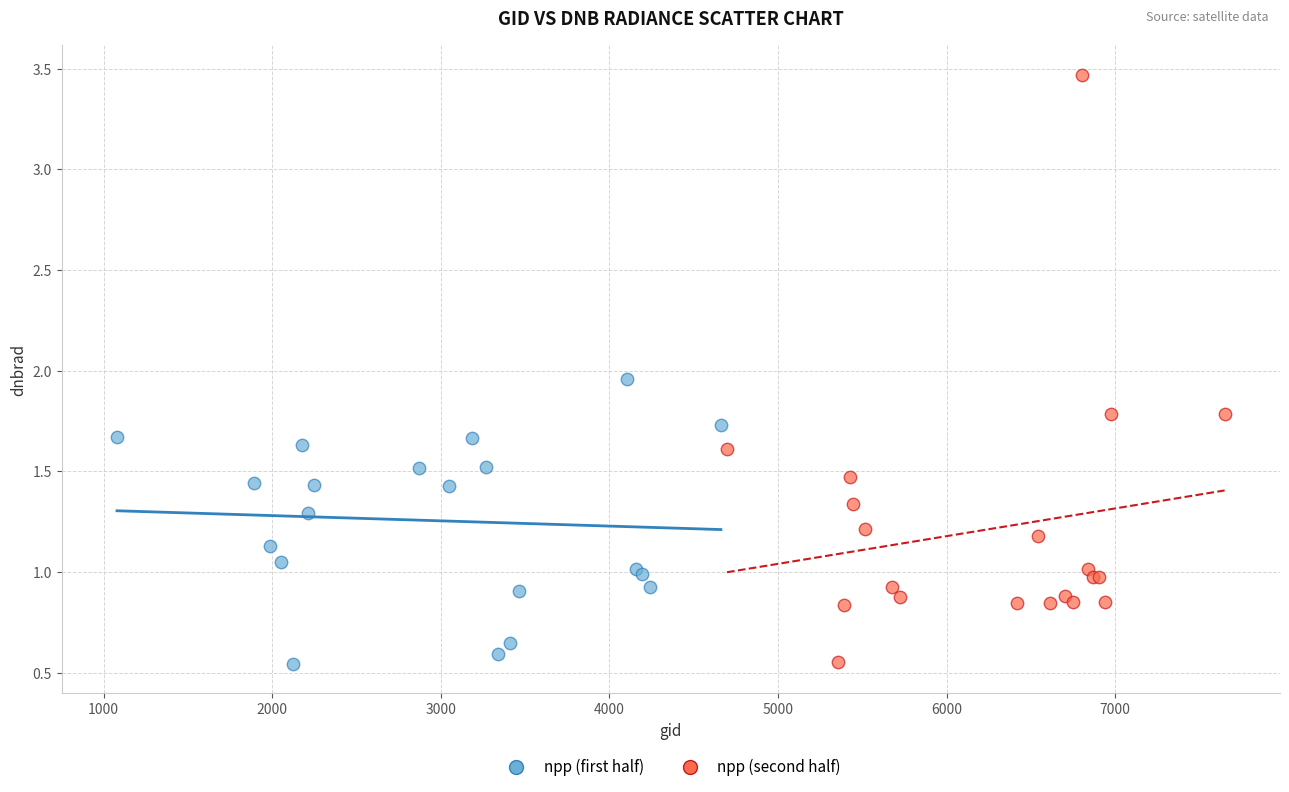

What are all the series names shown in the legend?

npp (first half), npp (second half)